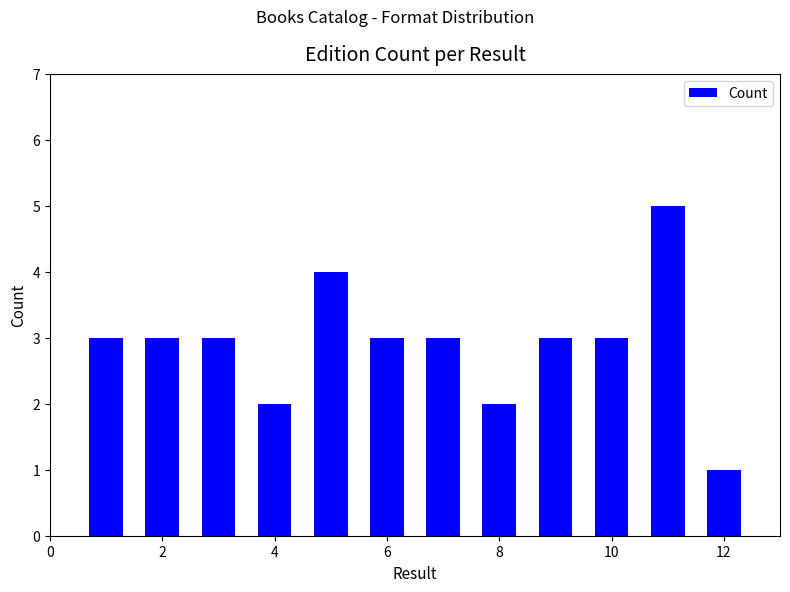

What is the difference between the maximum and minimum values?

4